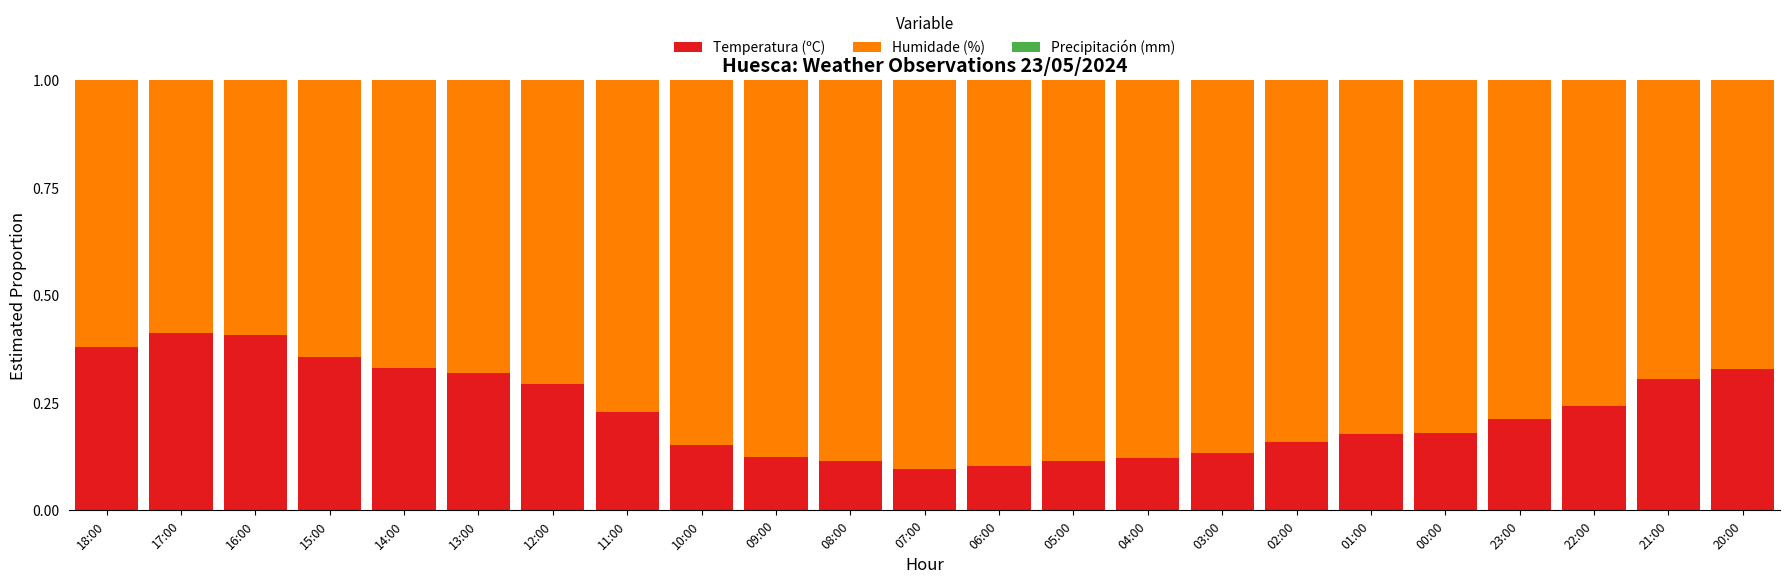

Does the chart contain any negative values?

No